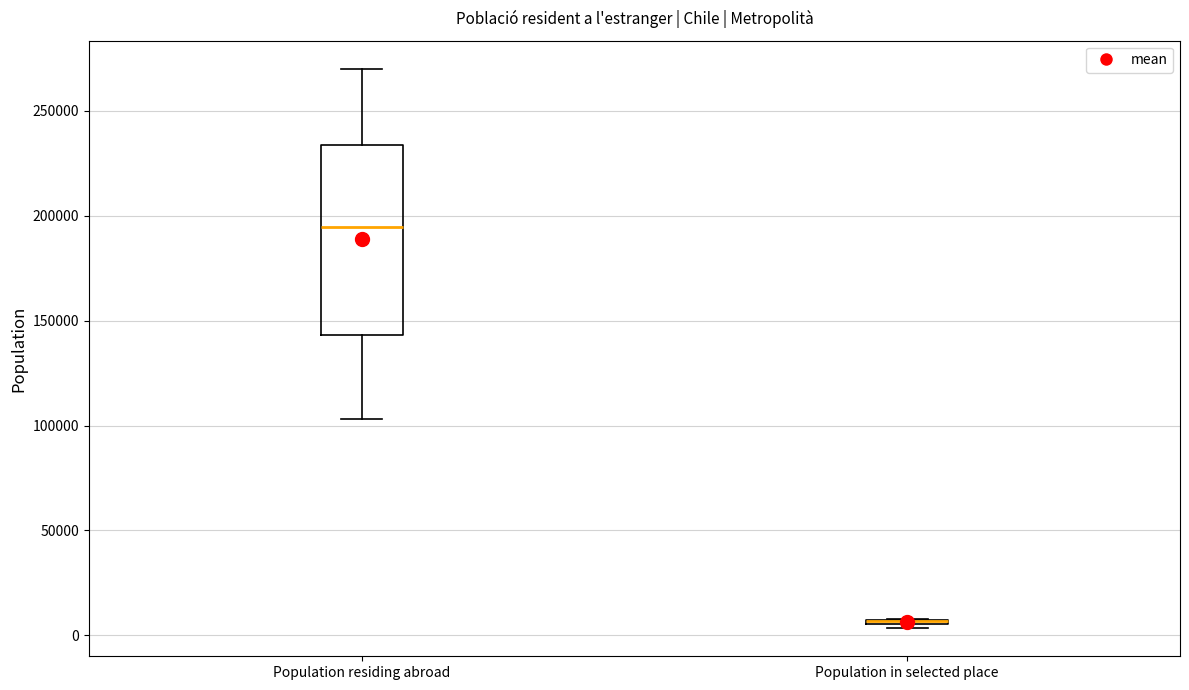

Where is the upper edge of the box for Population in selected place on the y-axis? The values are not printed on the chart, so give them approximately, as read against the axis.

10000